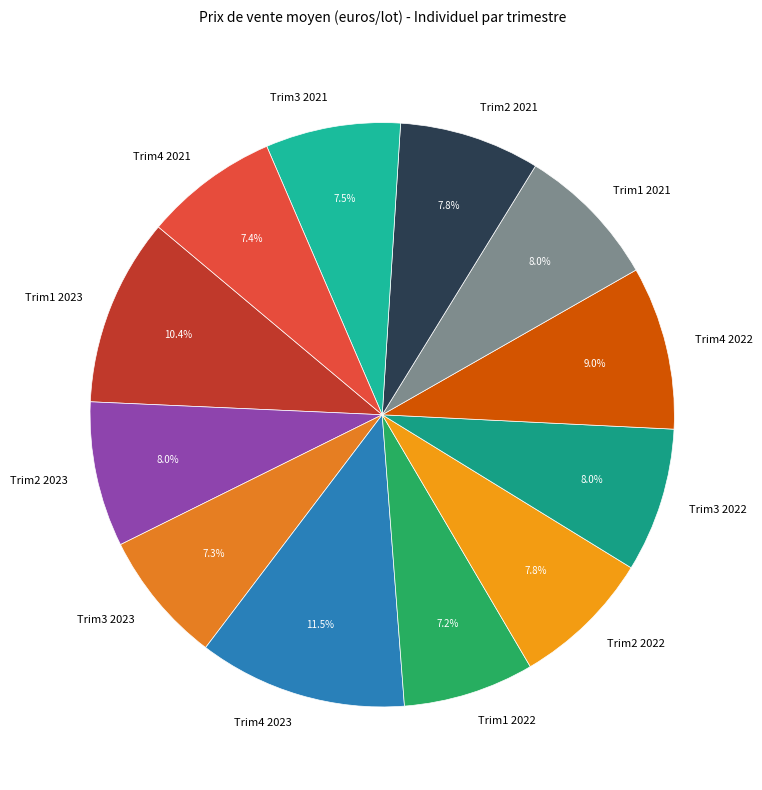

How many segments does this pie chart have?

12